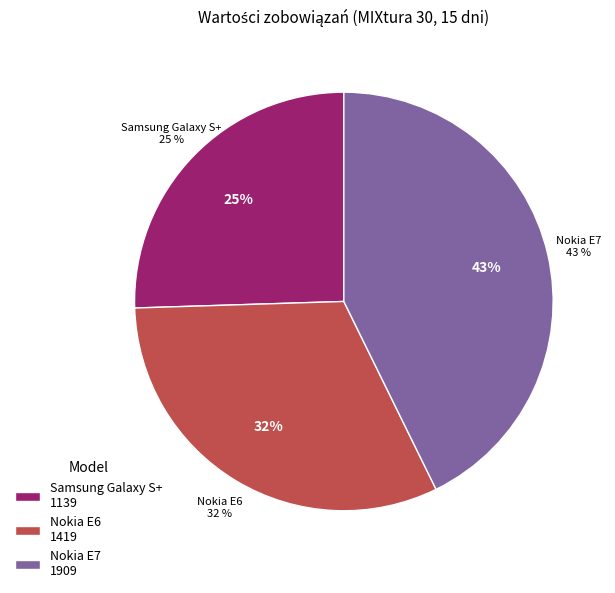

Is there a majority slice in this chart?

No